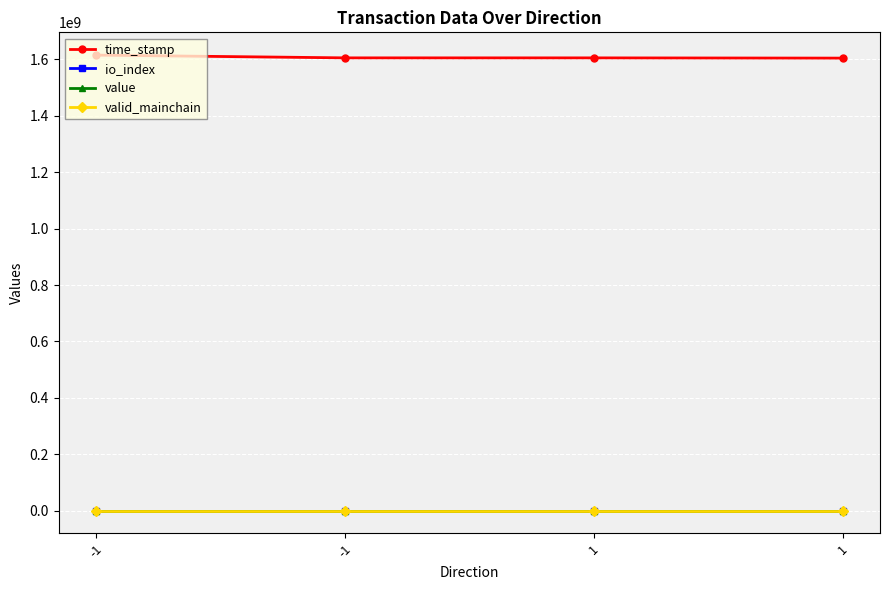

How many value values are between 13 and 14?

4